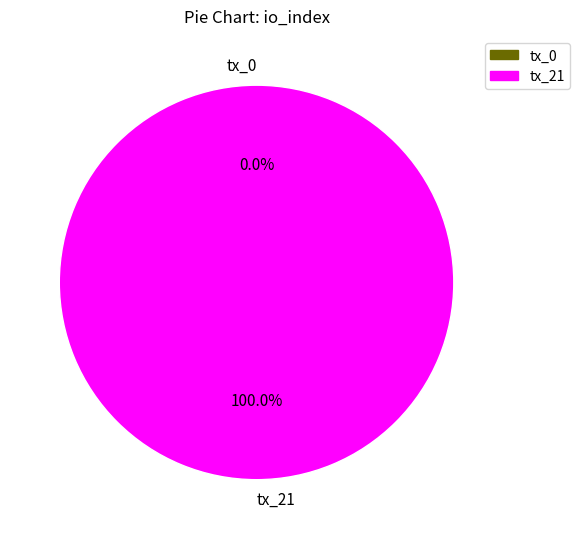

Is the sum of tx_0 and tx_21 greater than half?

Yes